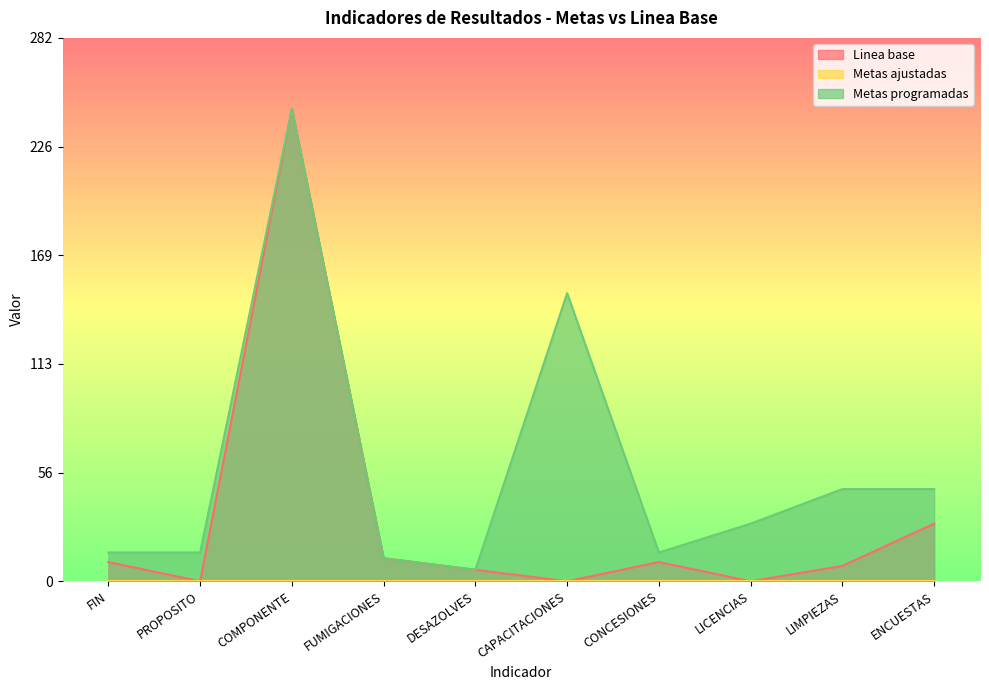

How many lines are shown in the chart?

3